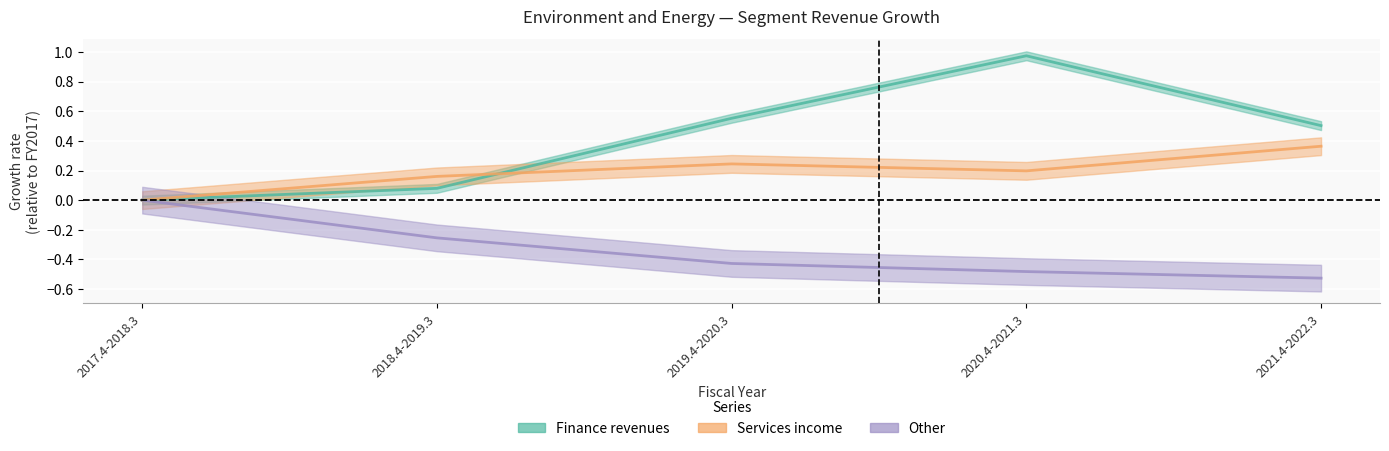

True or false: Other and Services income cross at least once.

False